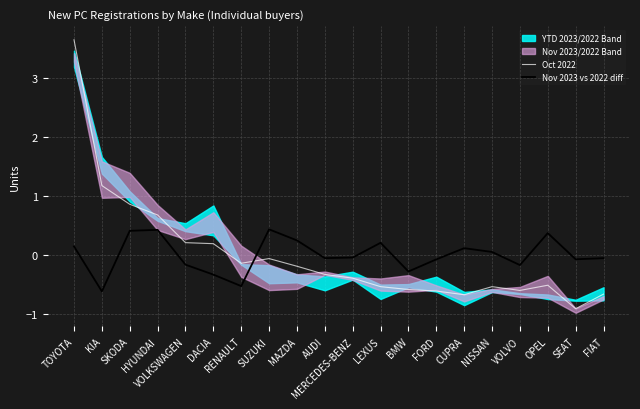

Between SKODA and AUDI, which is larger?

SKODA